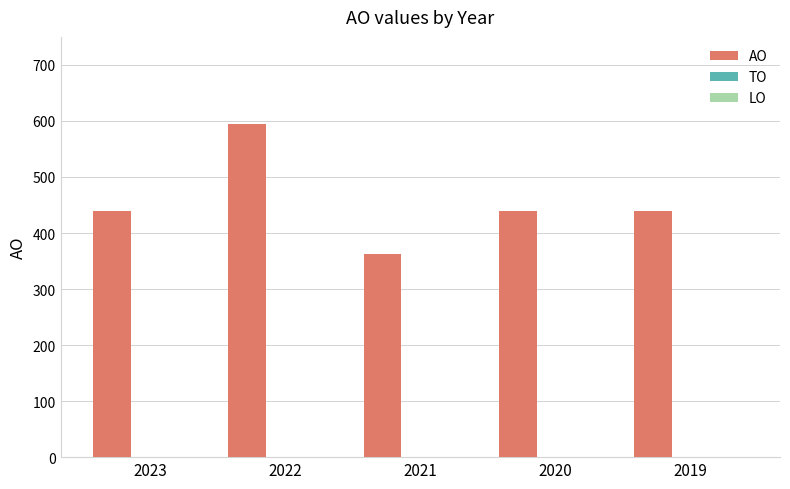

What is the greatest value displayed?

594